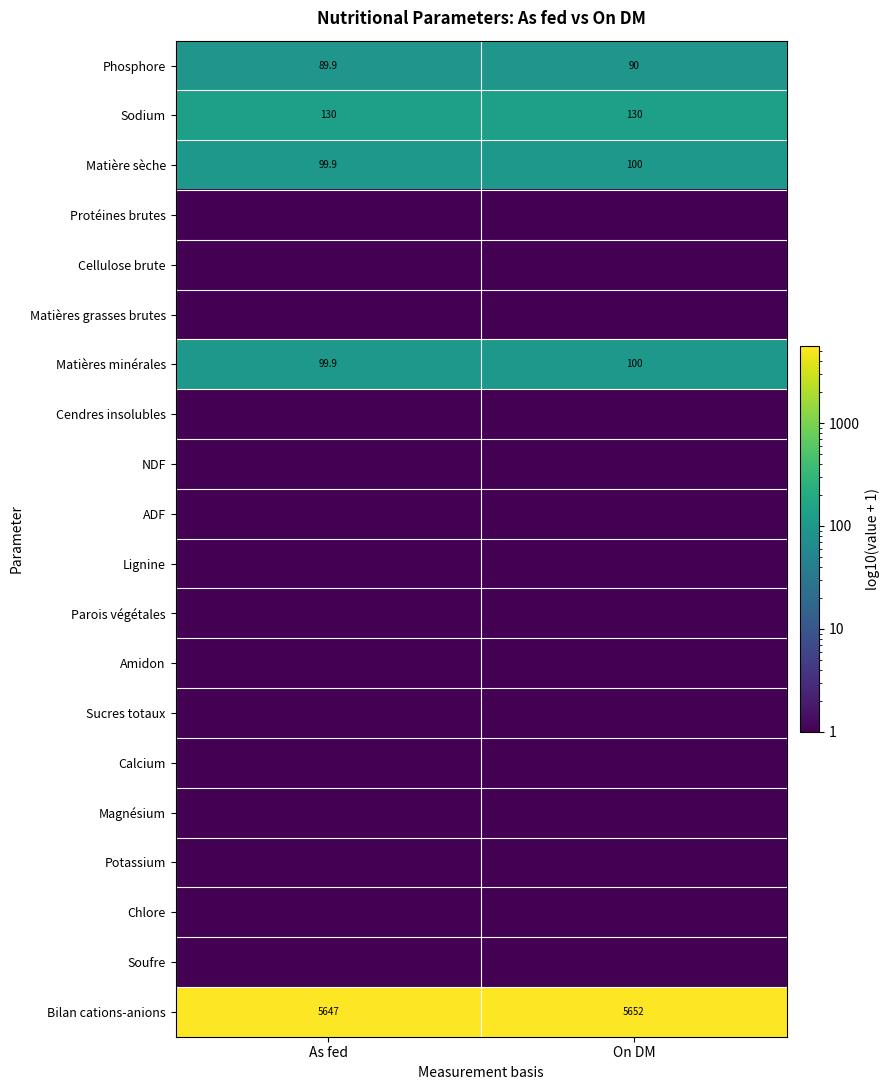

The Sodium series shows 130.0 at On DM. True or false?

True